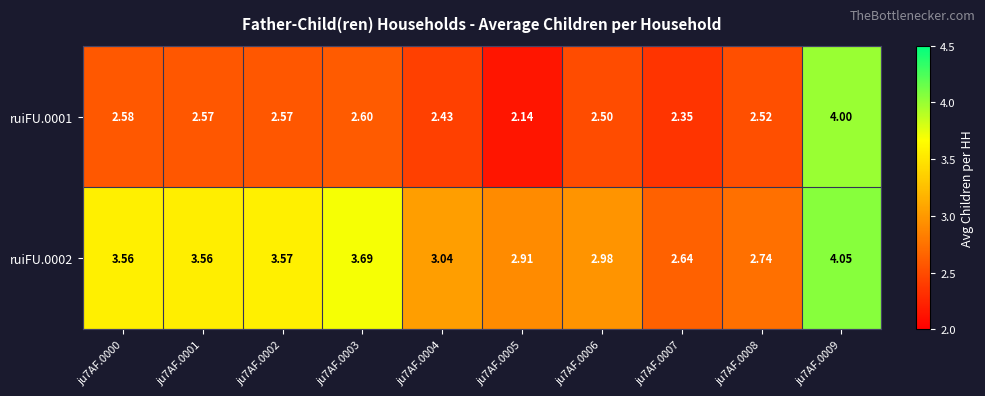

Is the value of ruiFU.0001 at ju7AF.0005 greater than the value of ruiFU.0002 at ju7AF.0004?

No